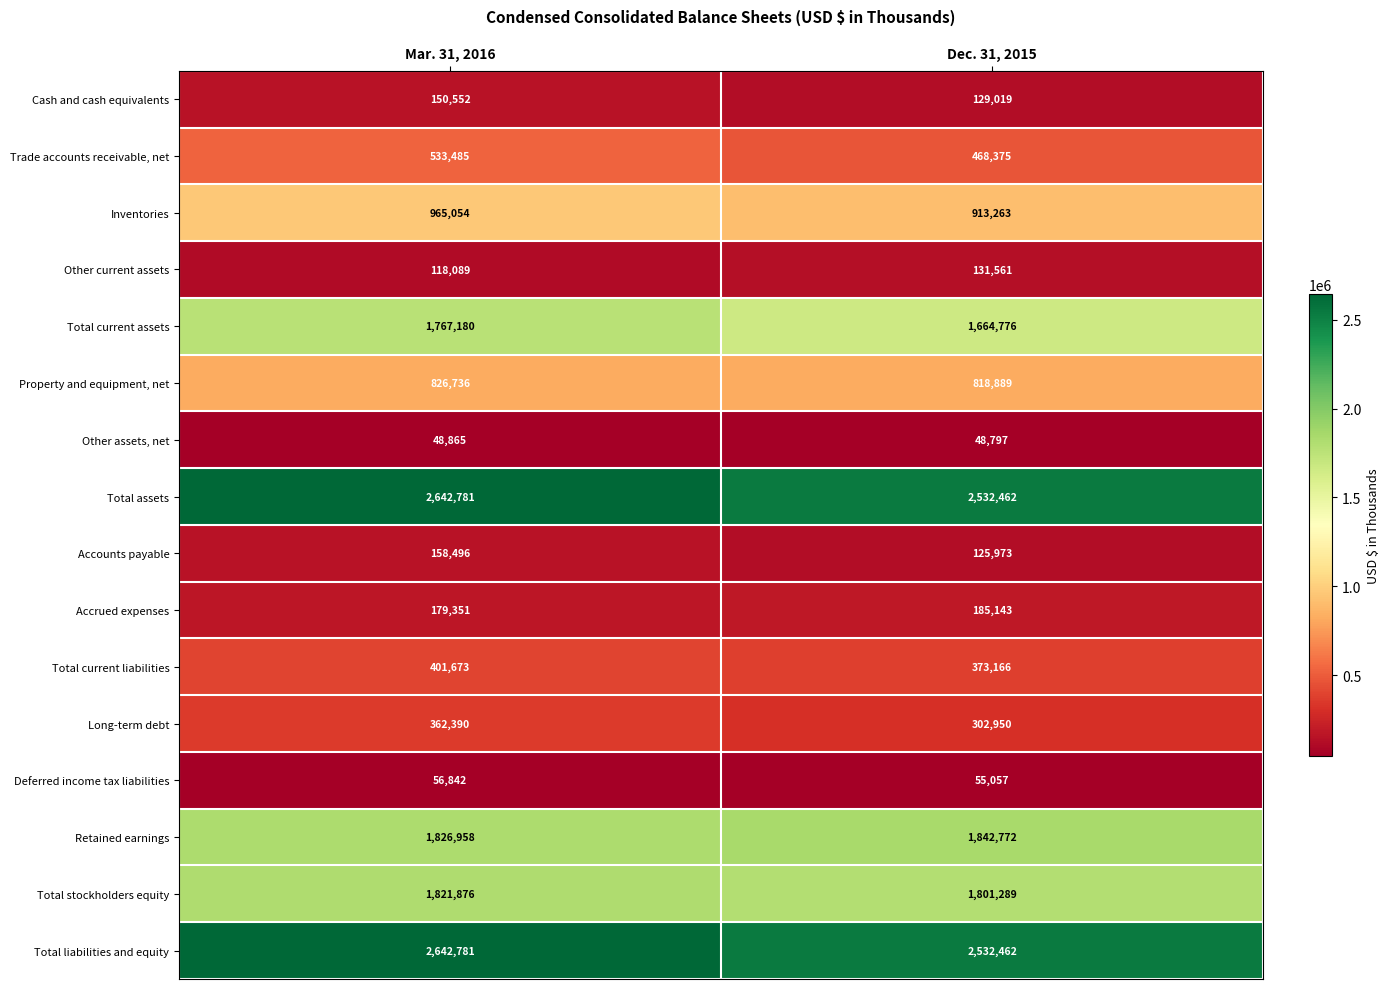

Where is Total current liabilities nearest to the value 387419?

Dec. 31, 2015